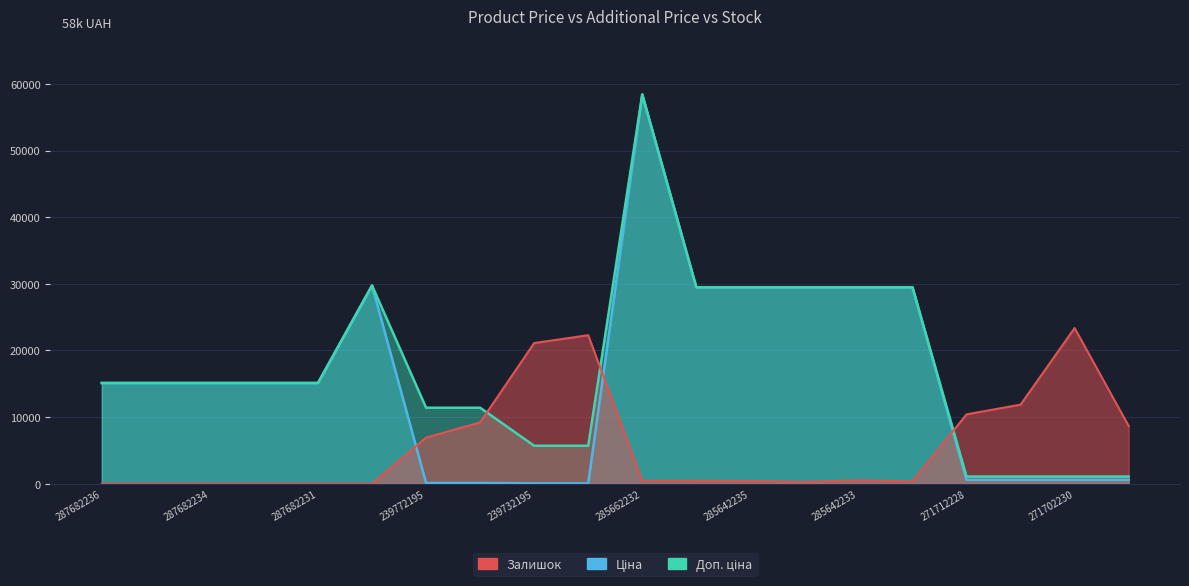

Where is the first local minimum for Залишок?

285642234